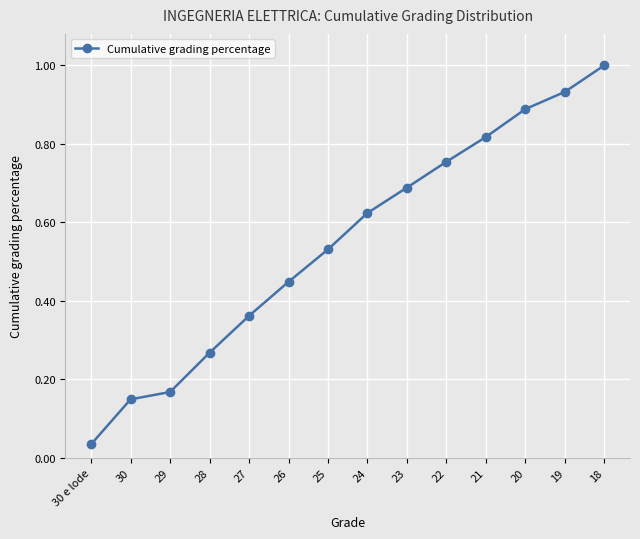

At which category does the chart reach its minimum across all series?

30 e lode